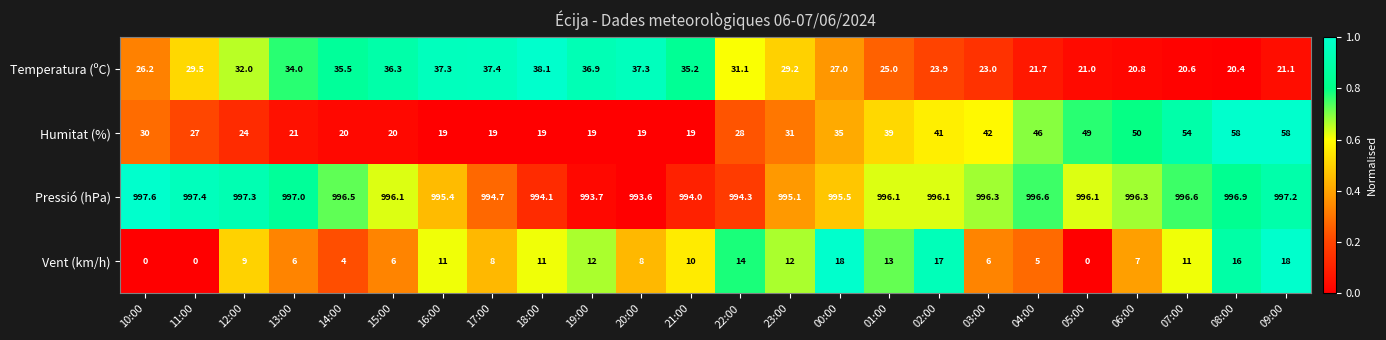

The value of Pressió (hPa) at 14:00 is 219.9. True or false?

False